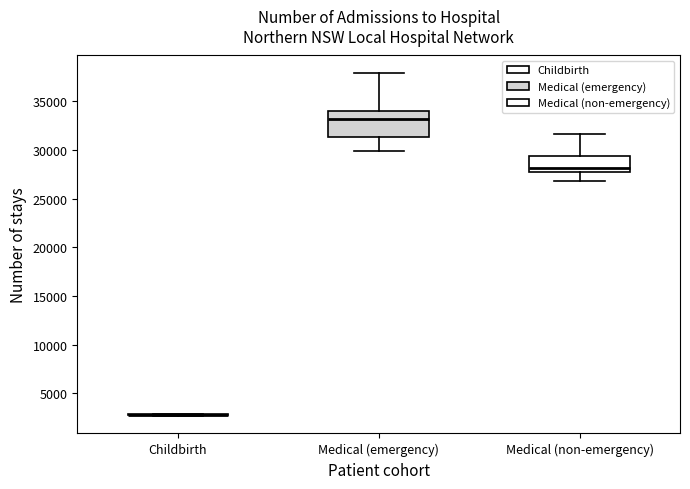

Reading left to right, transcribe this box plot: for each box, give where its median line is, the range the box spans, and where its two whiskers end, as read against the y-axis. The values are not printed on the chart, so give them approximately, as read against the axis.

Childbirth: box collapsed to a line at 3000, whiskers 2500 to 3000
Medical (emergency): median 33000, box 31500 to 34000, whiskers 30000 to 38000
Medical (non-emergency): median 28000, box 27500 to 29500, whiskers 27000 to 31500